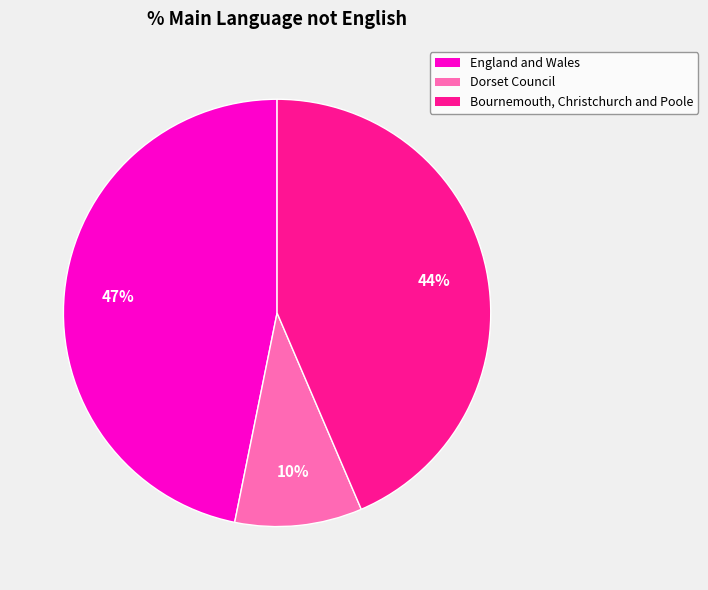

Count the number of slices in the pie.

3